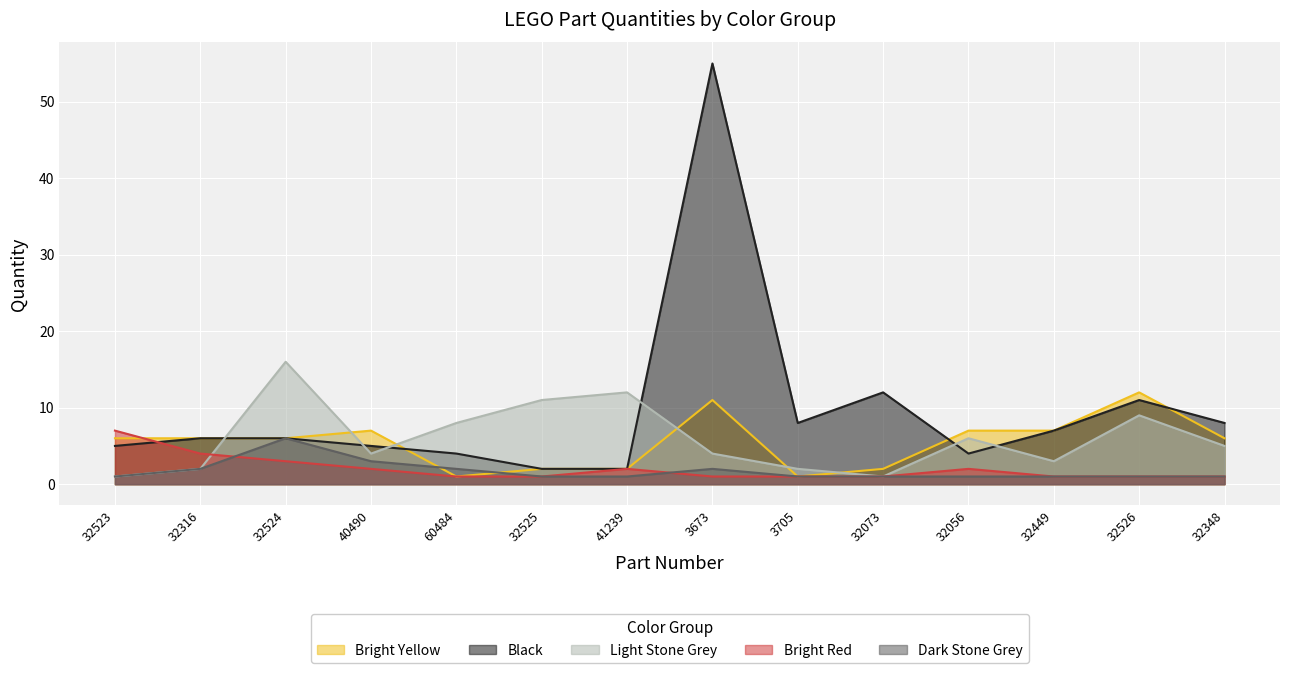

At which category is the sum across all series the highest?

3673